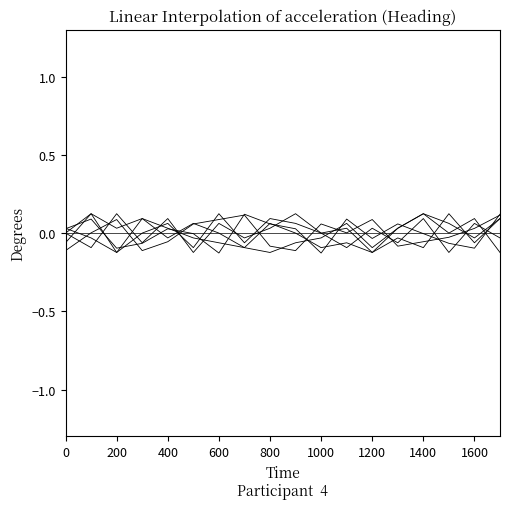

At which category does the chart reach its minimum across all series?

600